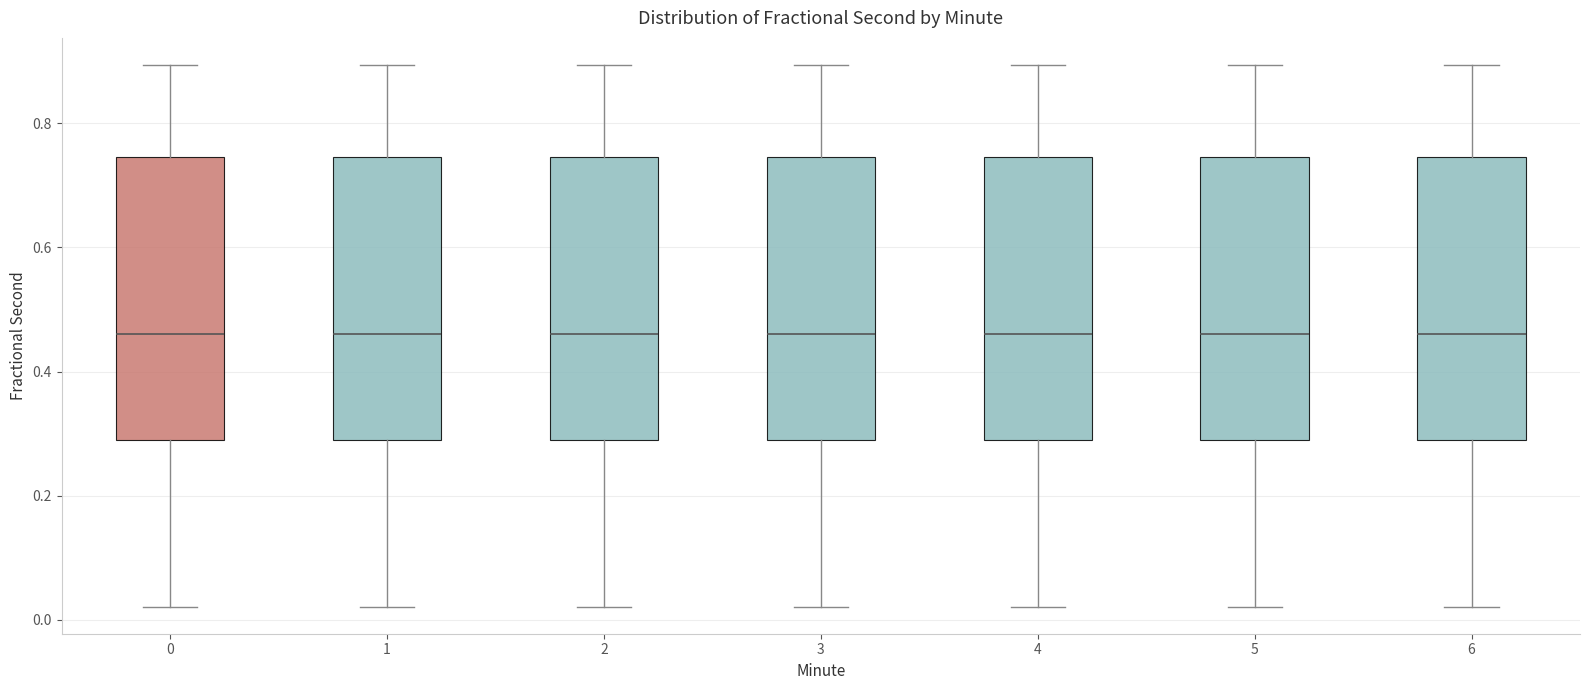

Reading left to right, transcribe this box plot: for each box, give where its median line is, the range the box spans, and where its two whiskers end, as read against the y-axis. The values are not printed on the chart, so give them approximately, as read against the axis.

0: median 0.46, box 0.28 to 0.74, whiskers 0.02 to 0.90
1: median 0.46, box 0.28 to 0.74, whiskers 0.02 to 0.90
2: median 0.46, box 0.28 to 0.74, whiskers 0.02 to 0.90
3: median 0.46, box 0.28 to 0.74, whiskers 0.02 to 0.90
4: median 0.46, box 0.28 to 0.74, whiskers 0.02 to 0.90
5: median 0.46, box 0.28 to 0.74, whiskers 0.02 to 0.90
6: median 0.46, box 0.28 to 0.74, whiskers 0.02 to 0.90